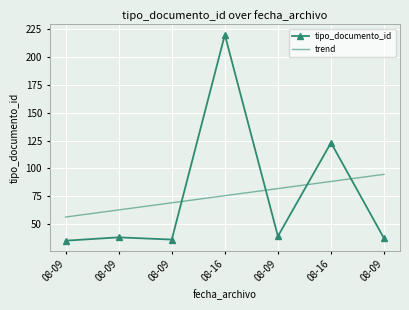

How many data points does each series have?

7